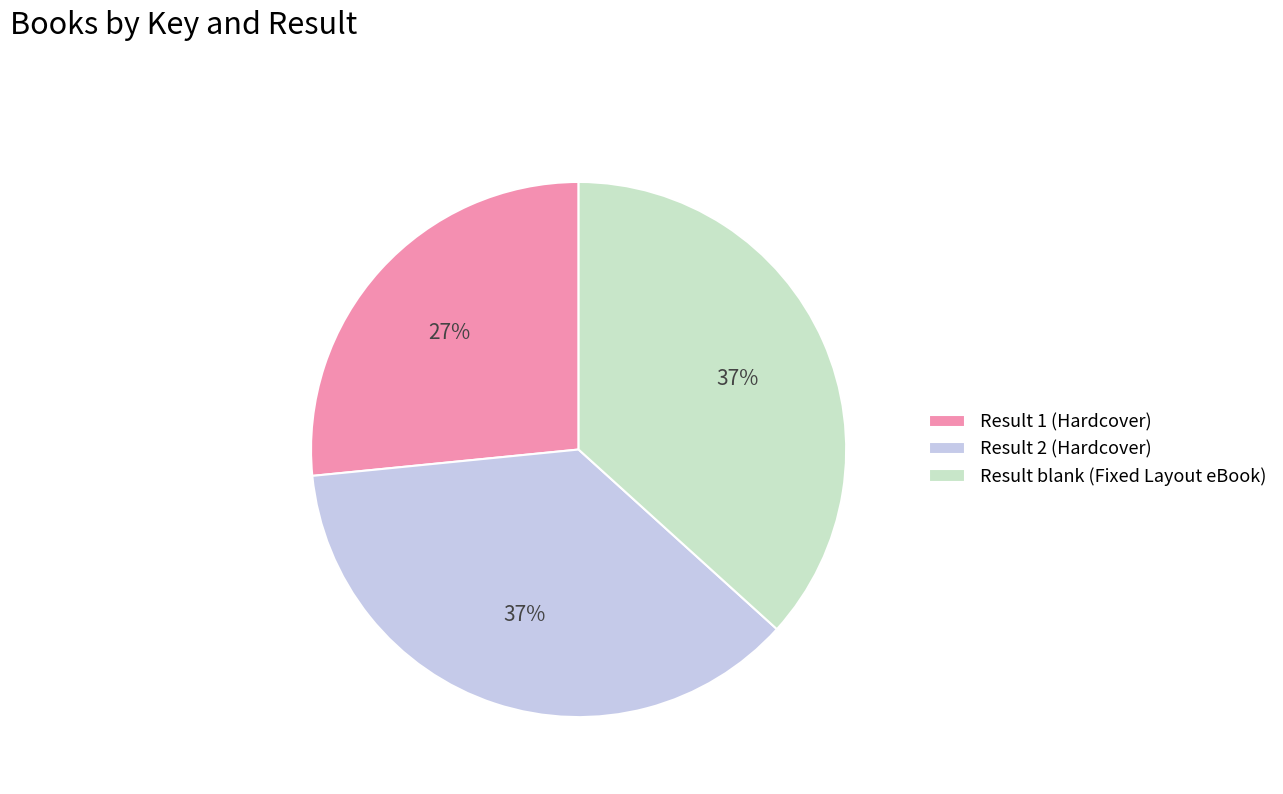

Is Result blank (Fixed Layout eBook) the majority of the pie?

No